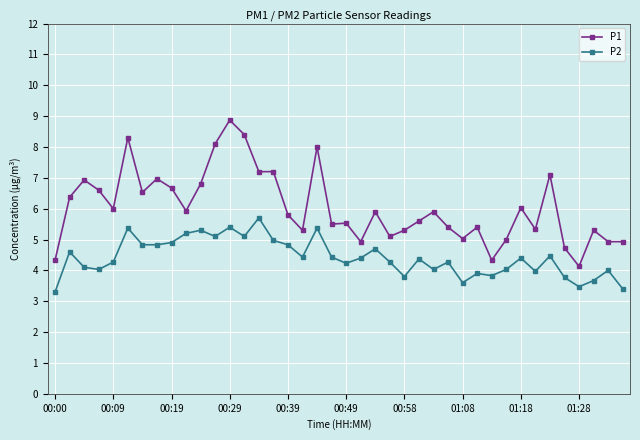

List the series in order of their overall mean, lowest first.

P2, P1